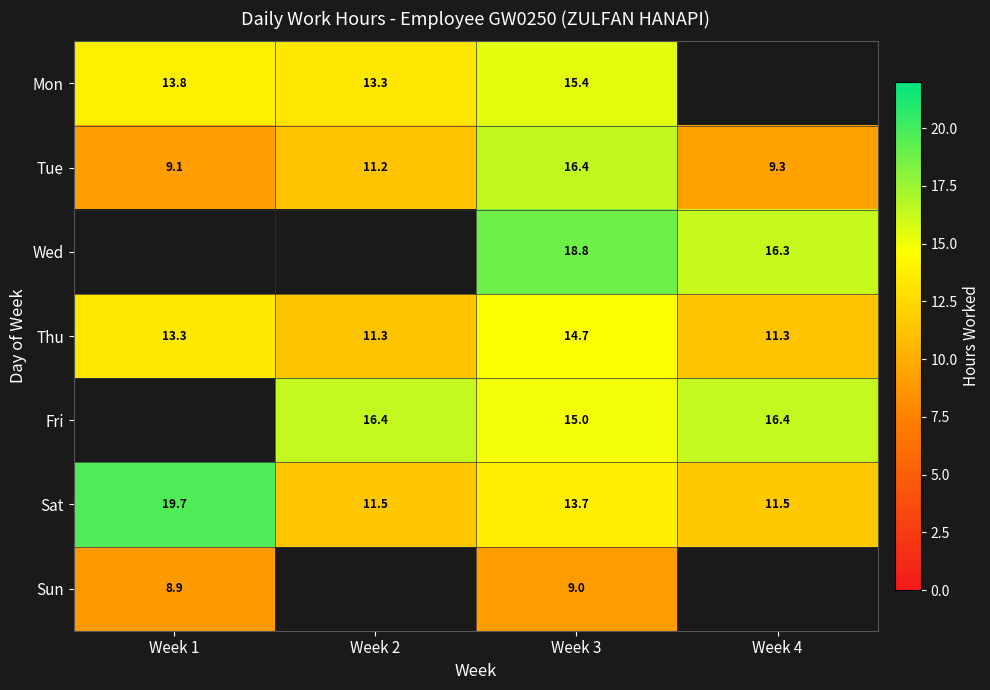

At which category is the sum across all series the highest?

Week 3